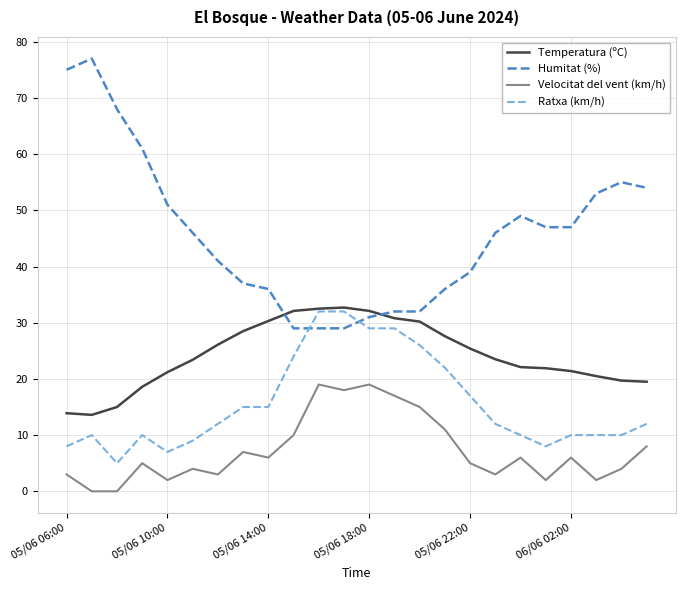

Rank the series by their average value, from highest to lowest.

Humitat (%), Temperatura (ºC), Ratxa (km/h), Velocitat del vent (km/h)